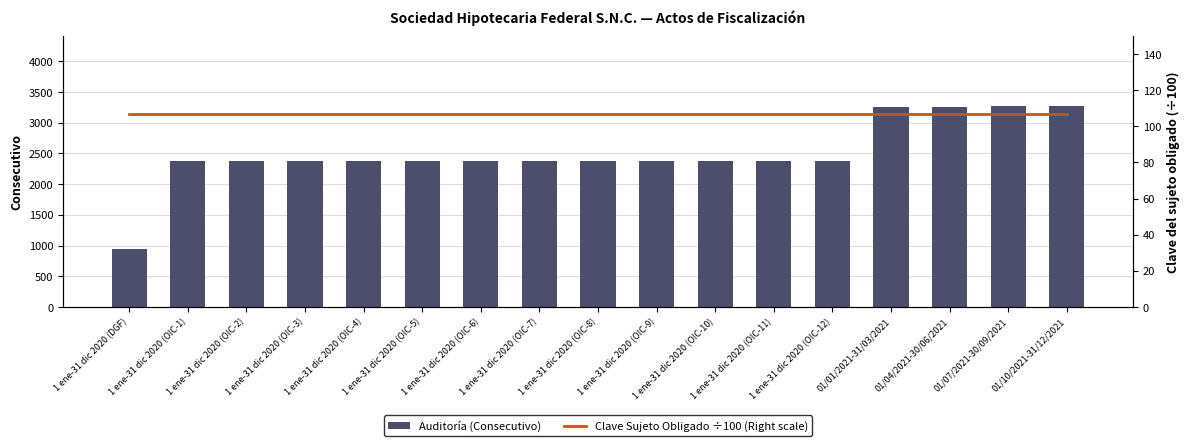

Reading right to left, list all the values displayed in this chart.

Auditoría (Consecutivo): 01/10/2021-31/12/2021=3266.0	01/07/2021-30/09/2021=3265.0	01/04/2021-30/06/2021=3264.0	01/01/2021-31/03/2021=3263.0	1 ene-31 dic 2020 (OIC-12)=2382.0	1 ene-31 dic 2020 (OIC-11)=2381.0	1 ene-31 dic 2020 (OIC-10)=2380.0	1 ene-31 dic 2020 (OIC-9)=2379.0	1 ene-31 dic 2020 (OIC-8)=2378.0	1 ene-31 dic 2020 (OIC-7)=2377.0	1 ene-31 dic 2020 (OIC-6)=2376.0	1 ene-31 dic 2020 (OIC-5)=2375.0	1 ene-31 dic 2020 (OIC-4)=2374.0	1 ene-31 dic 2020 (OIC-3)=2373.0	1 ene-31 dic 2020 (OIC-2)=2372.0	1 ene-31 dic 2020 (OIC-1)=2371.0	1 ene-31 dic 2020 (DGF)=944.0
Clave Sujeto Obligado ÷100 (Right scale): 01/10/2021-31/12/2021=107.1	01/07/2021-30/09/2021=107.1	01/04/2021-30/06/2021=107.1	01/01/2021-31/03/2021=107.1	1 ene-31 dic 2020 (OIC-12)=107.1	1 ene-31 dic 2020 (OIC-11)=107.1	1 ene-31 dic 2020 (OIC-10)=107.1	1 ene-31 dic 2020 (OIC-9)=107.1	1 ene-31 dic 2020 (OIC-8)=107.1	1 ene-31 dic 2020 (OIC-7)=107.1	1 ene-31 dic 2020 (OIC-6)=107.1	1 ene-31 dic 2020 (OIC-5)=107.1	1 ene-31 dic 2020 (OIC-4)=107.1	1 ene-31 dic 2020 (OIC-3)=107.1	1 ene-31 dic 2020 (OIC-2)=107.1	1 ene-31 dic 2020 (OIC-1)=107.1	1 ene-31 dic 2020 (DGF)=107.1